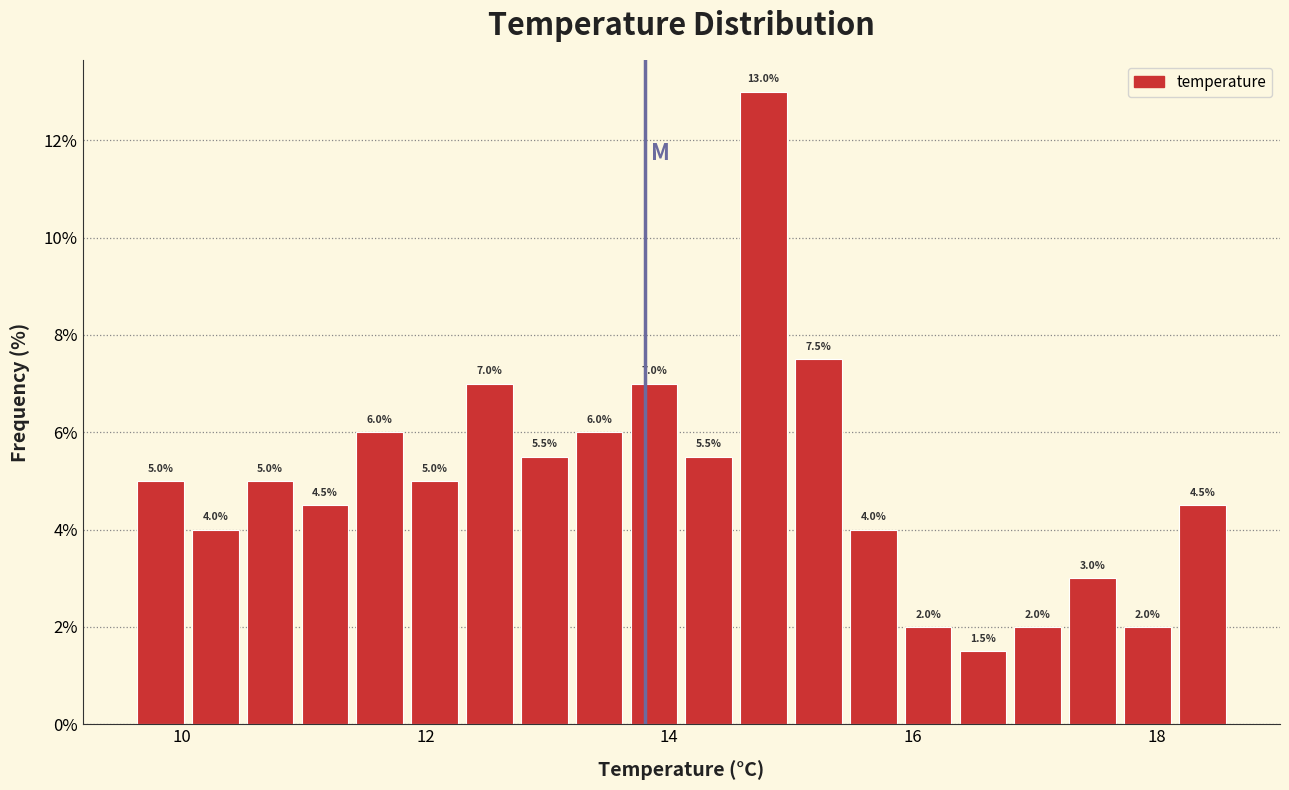

Read against the x-axis, roughly where is the centre of the tallest bar?

14.8